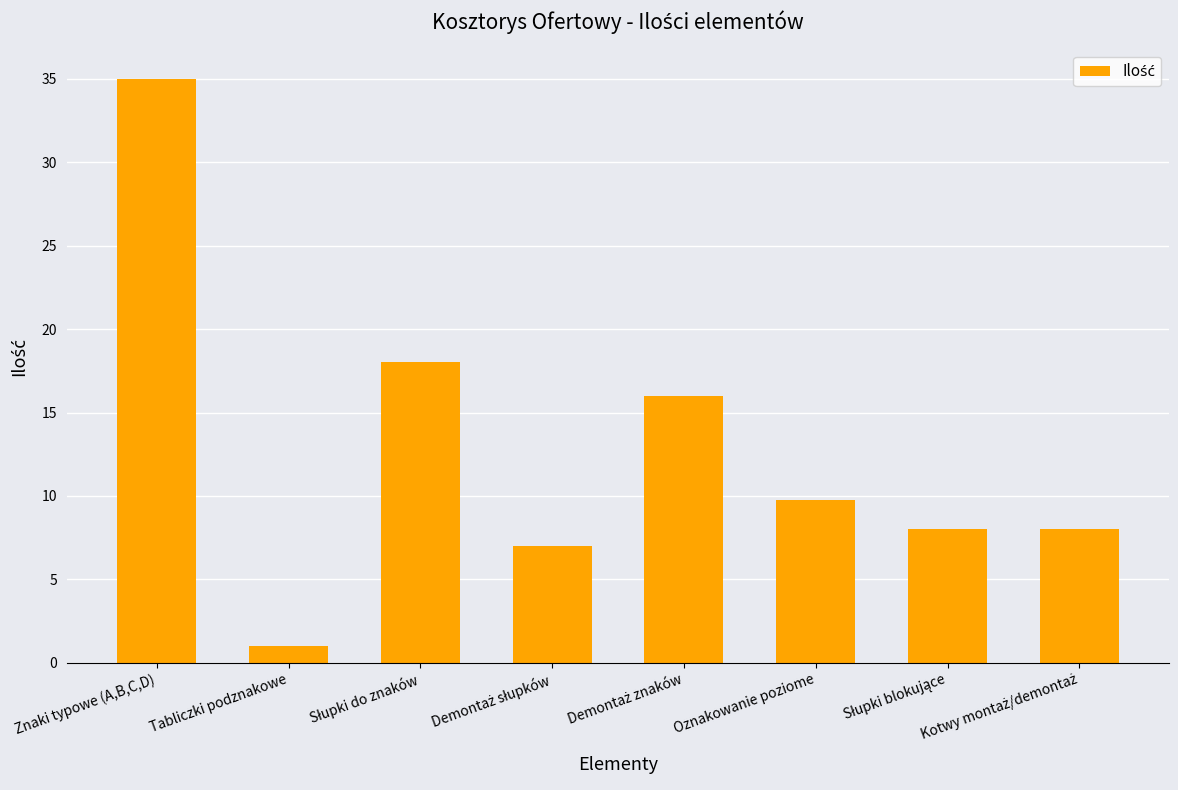

Which category has the lowest value across all series?

Tabliczki podznakowe